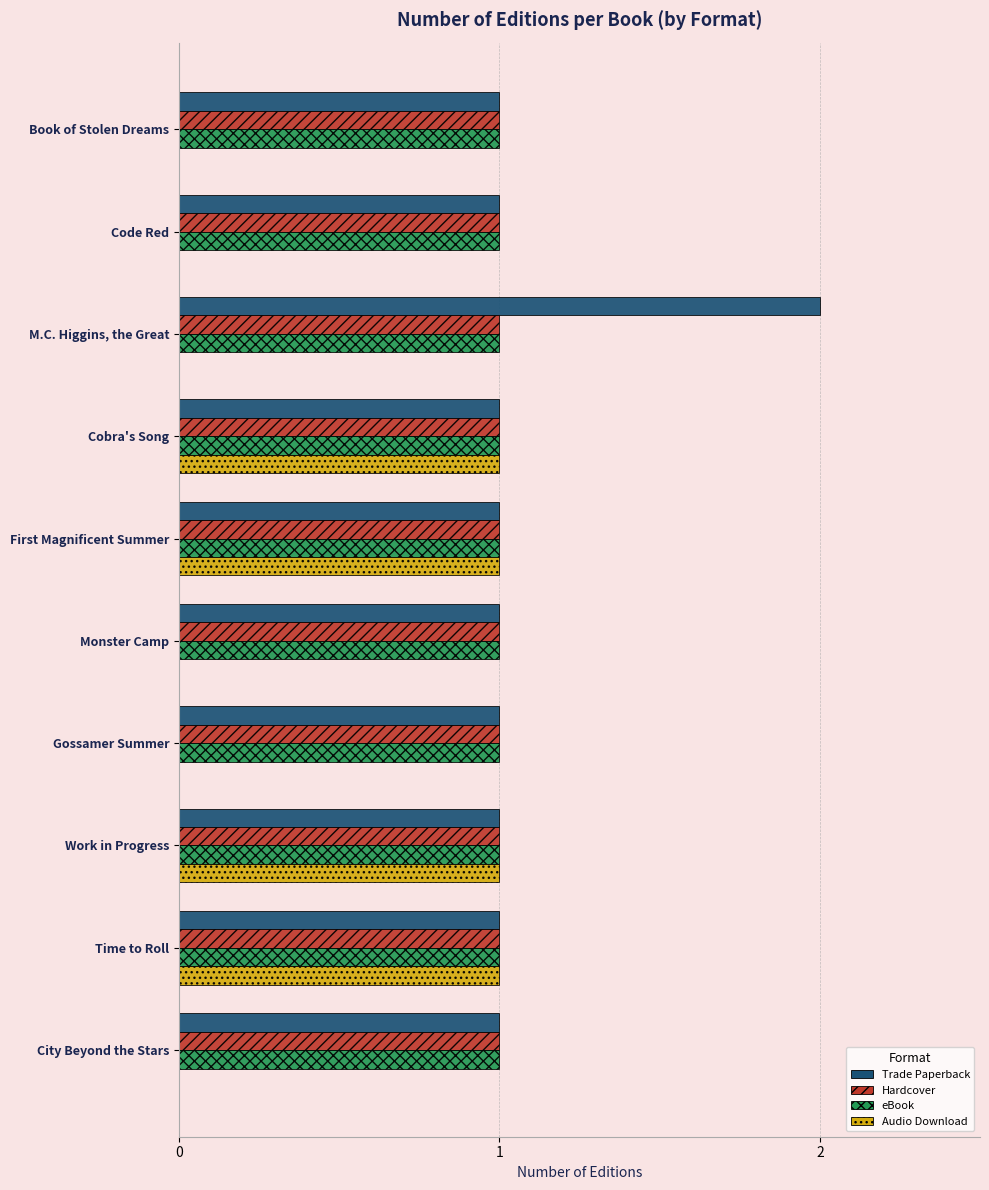

What is the sum of all Hardcover values?

10